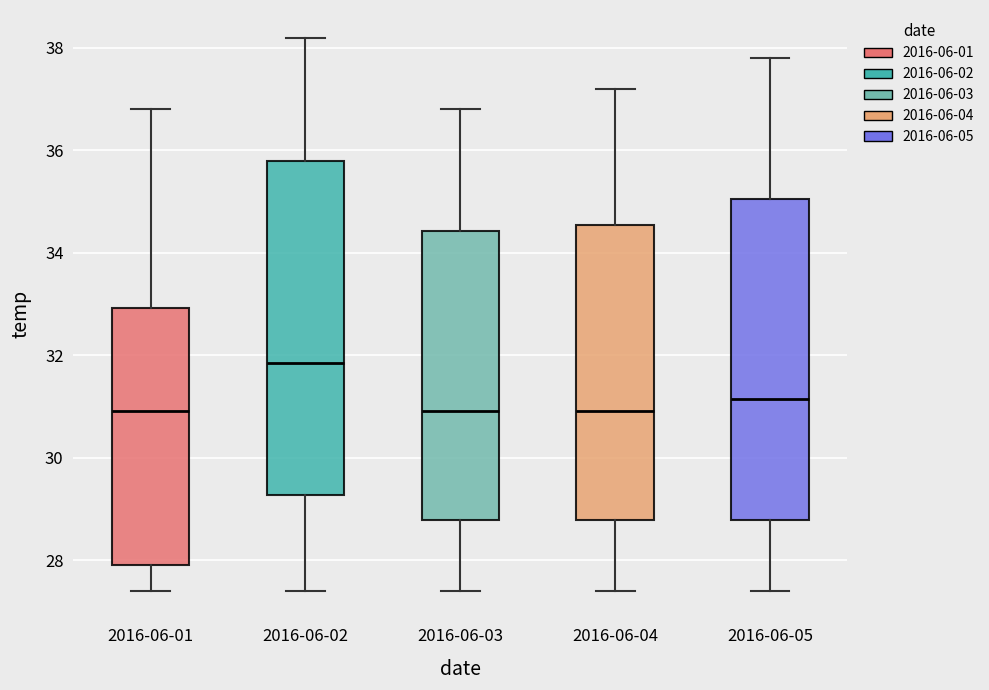

Which box has the highest median line?

2016-06-02